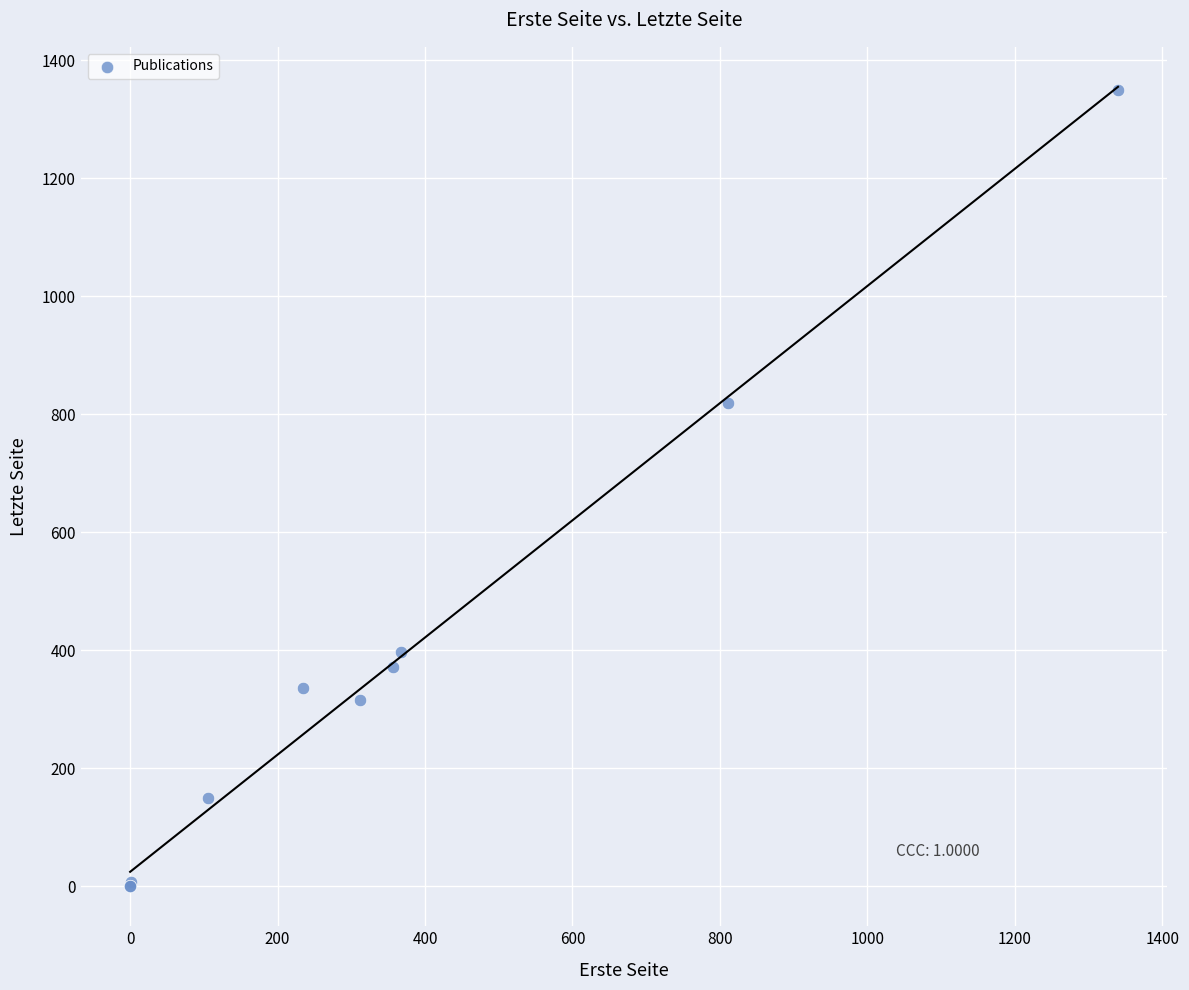

What Y value in the scatter plot is closest to 675?

818